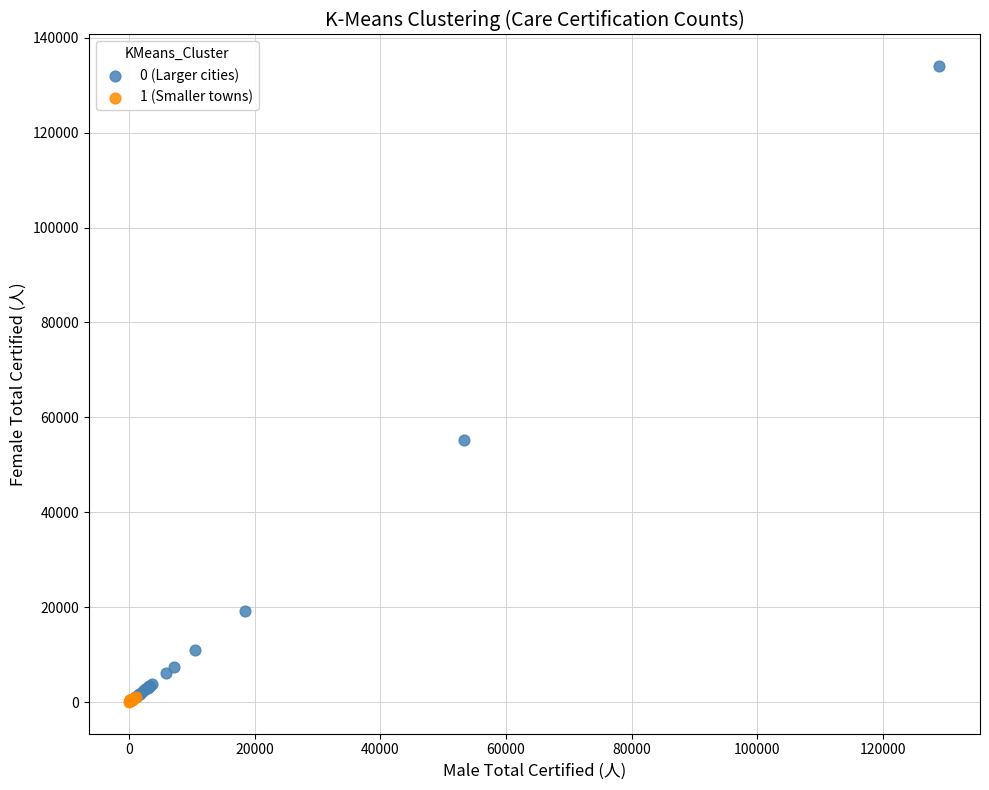

Which series has the largest Y range (max minus min)?

0 (Larger cities)